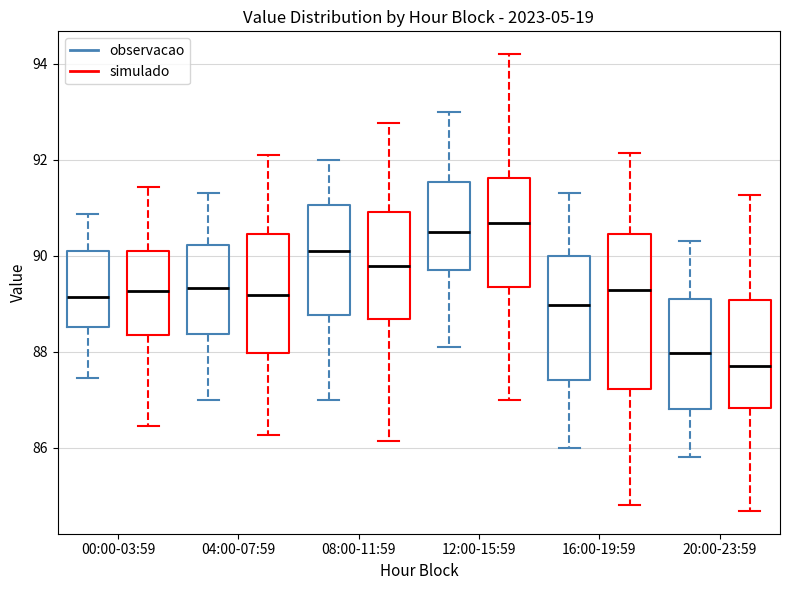

Comparing the boxes themselves (not the whiskers), which one is the tallest?

16:00-19:59 (simulado)